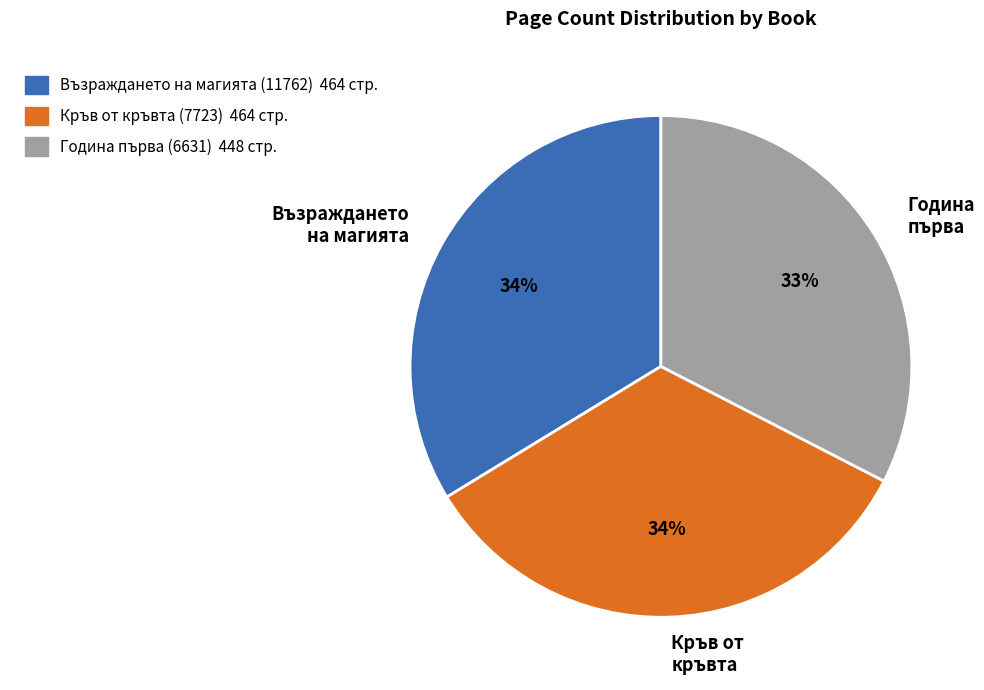

Approximately how many times larger is the value at Година първа compared to Възраждането на магията?

1.0